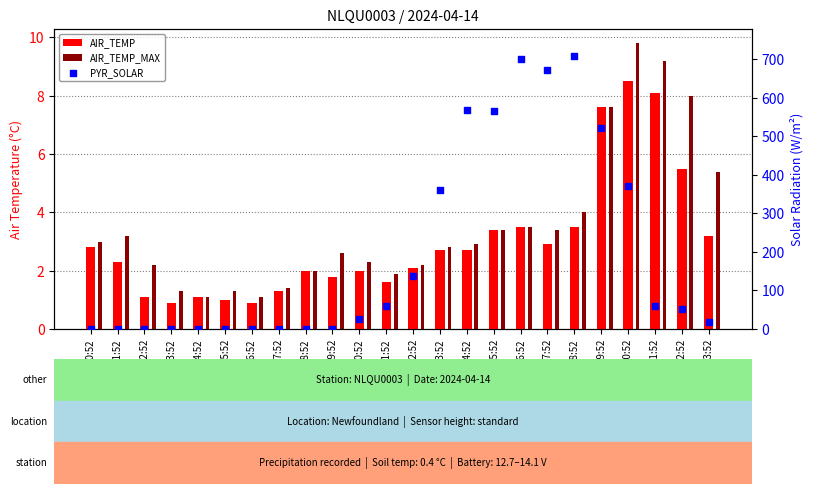

Which series has the widest spread of Y values?

PYR_SOLAR